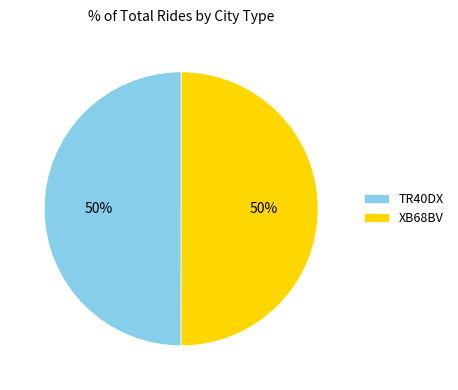

What is the ratio of the value at TR40DX to the value at XB68BV?

1.0